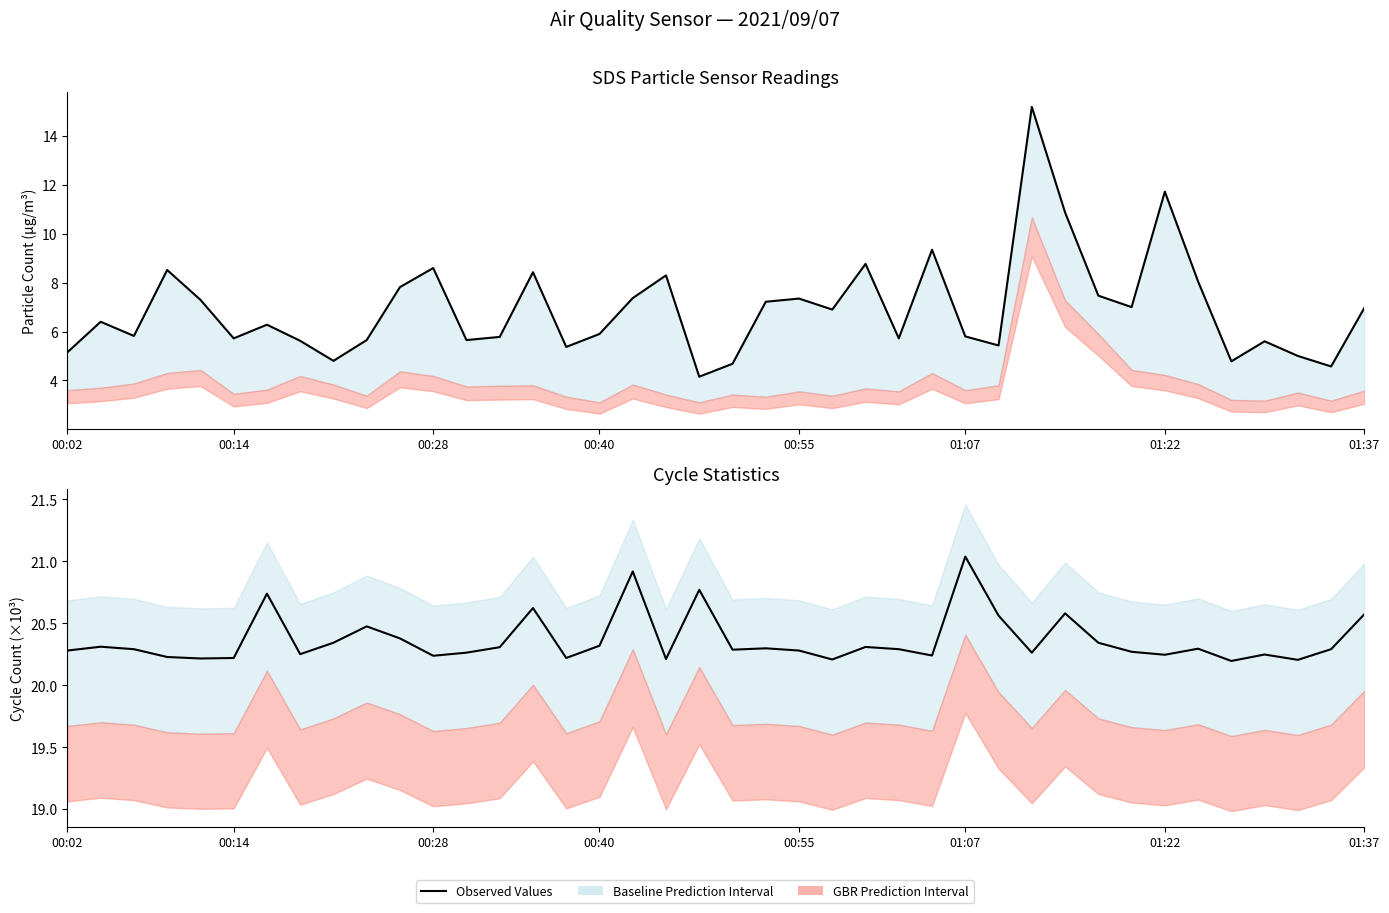

Where is Observed Values (SDS_P1) nearest to the value 9?

24